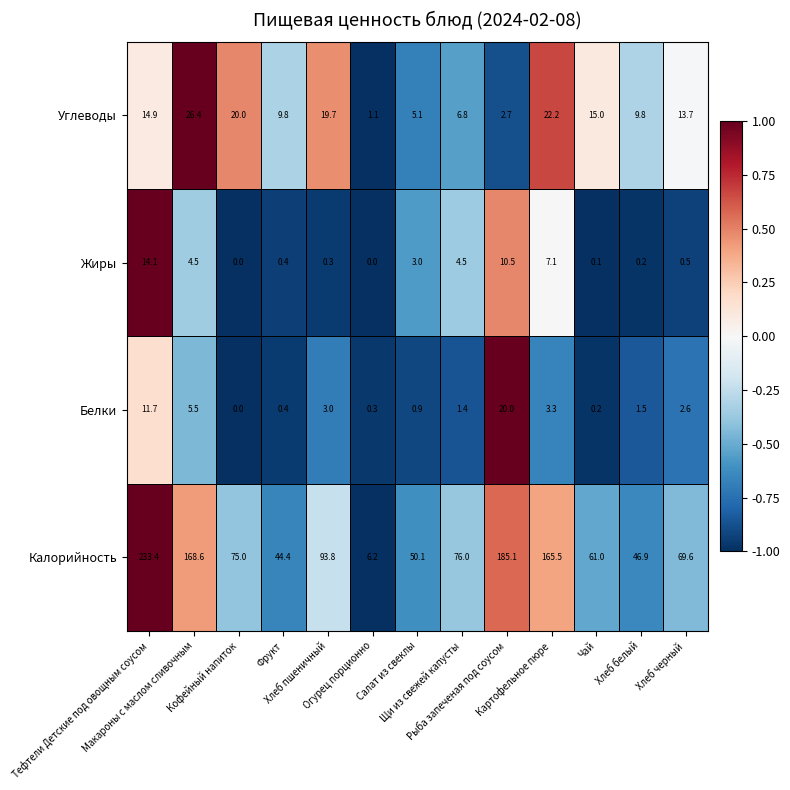

Which series has the largest total across all categories?

Калорийность